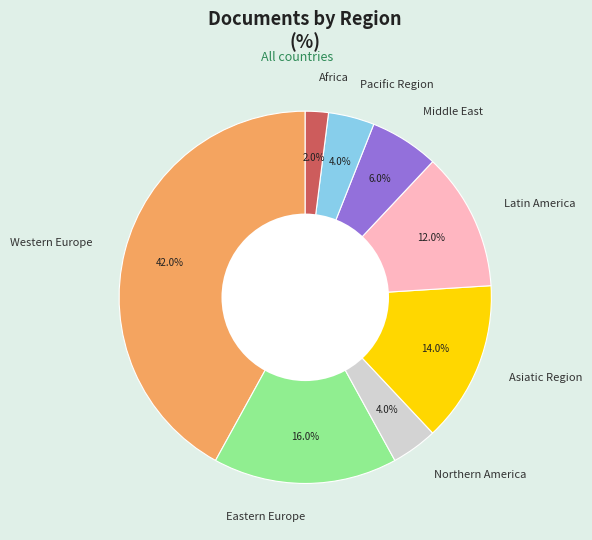

What percentage do Latin America and Asiatic Region together represent?

26.0%